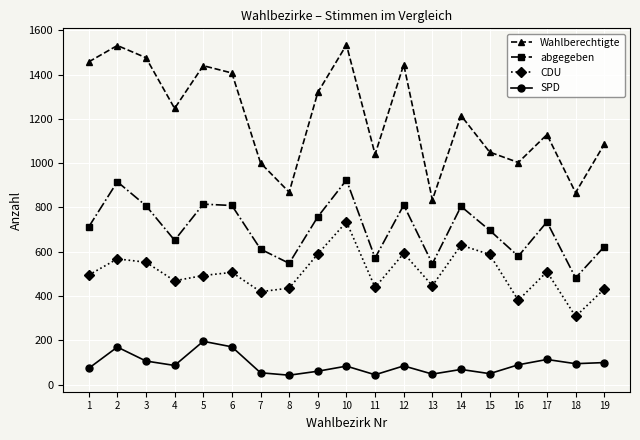

What are all the series names shown in the legend?

Wahlberechtigte, abgegeben, CDU, SPD